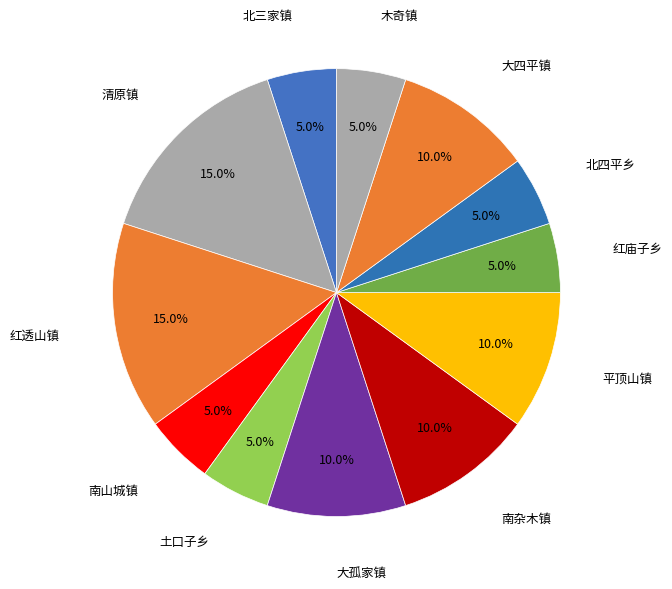

Is there any slice that represents more than half of the pie?

No